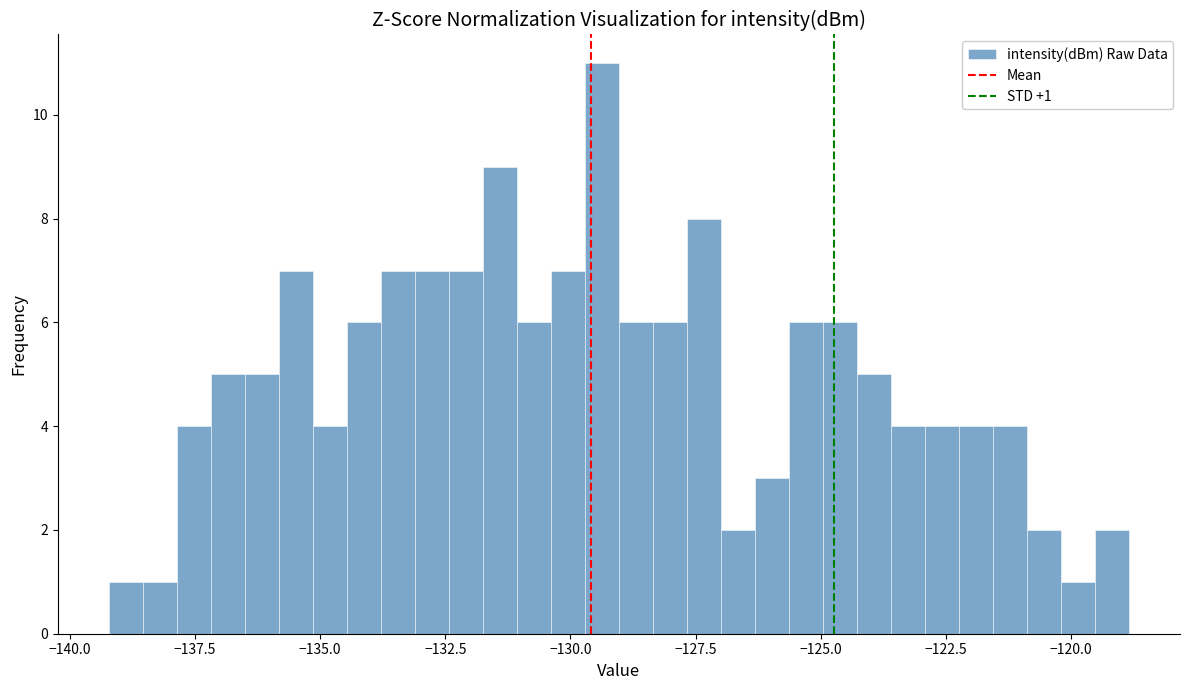

Around what value on the x-axis is the tallest bar? Give the approximate position of its centre, as read against the axis.

-129.5